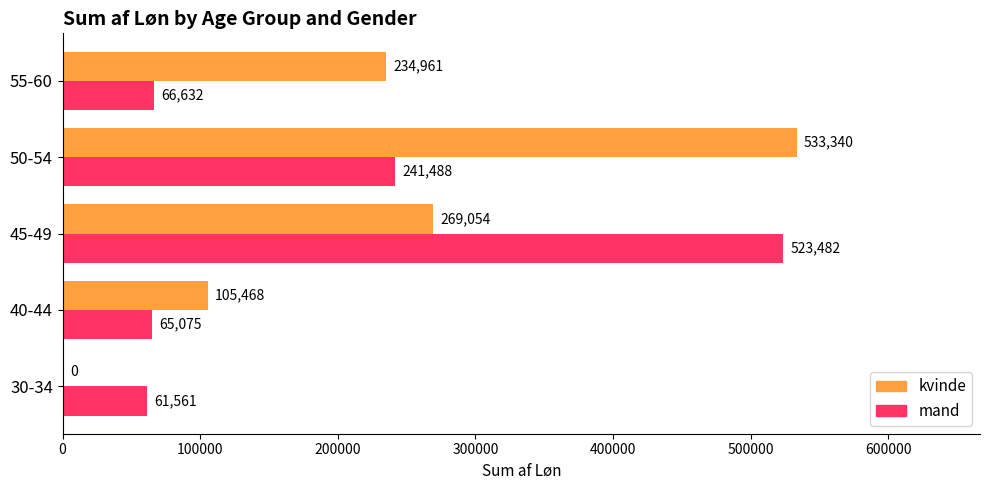

At which category is the sum across all series the highest?

45-49